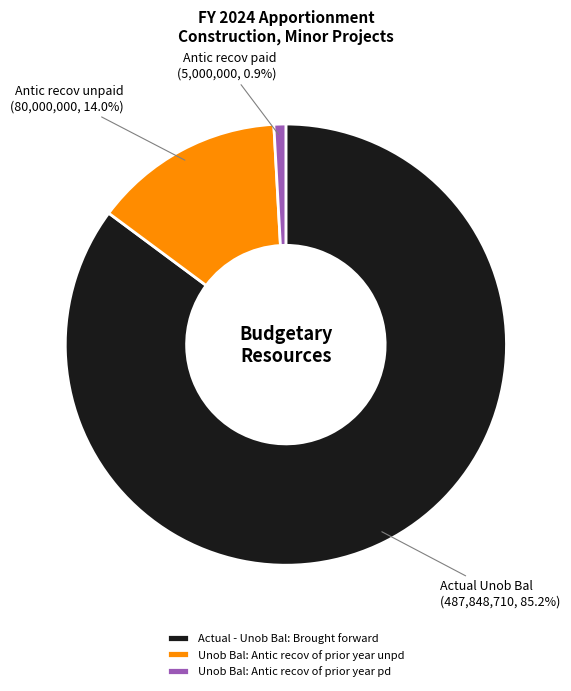

To the nearest percent, what portion does Unob Bal: Antic recov of prior year unpd represent?

14%